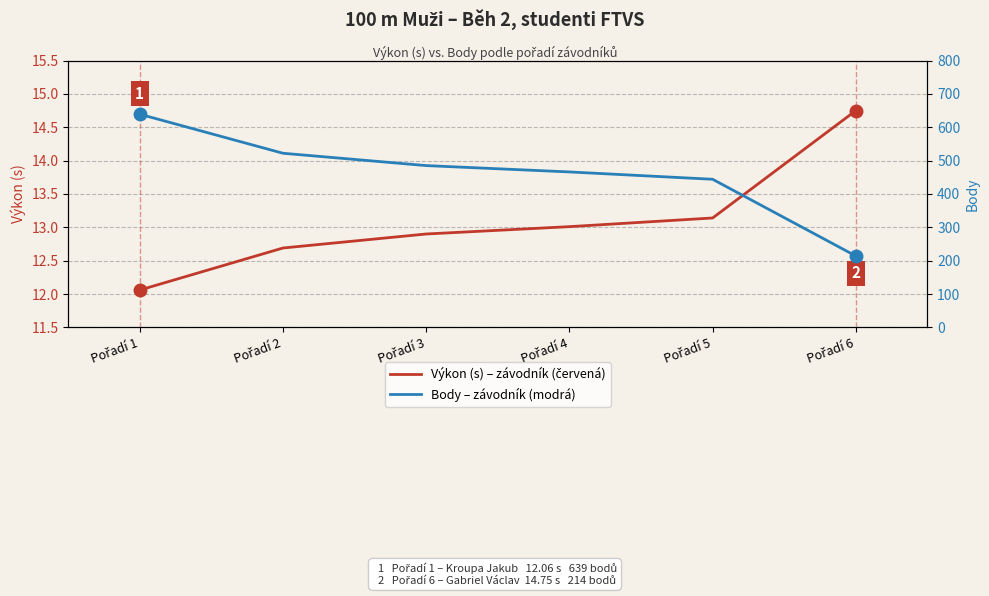

True or false: Výkon (s) has more than 2 interior local peaks.

False